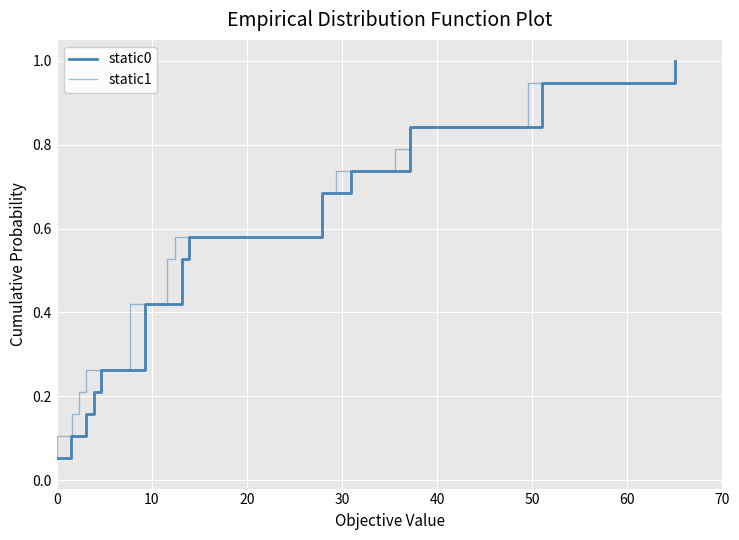

List the series in order of their peak value, lowest first.

static0, static1